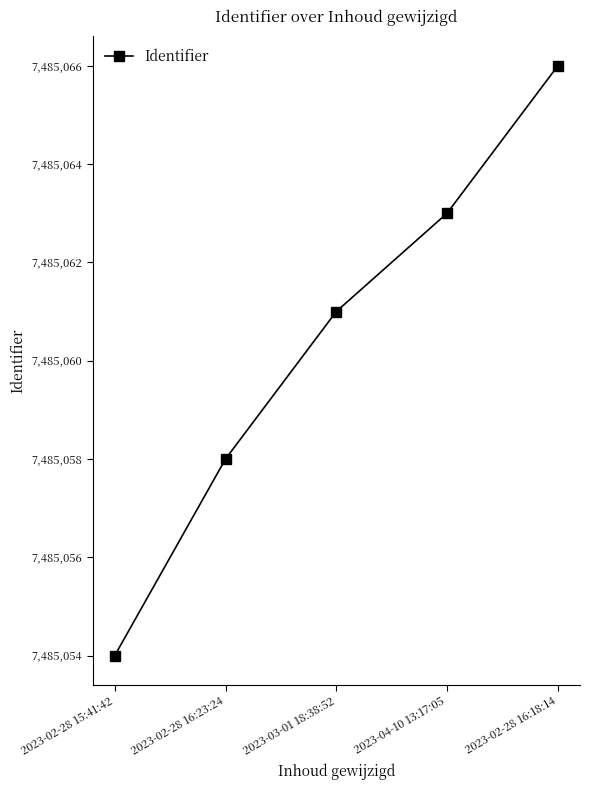

Reading left to right, extract all data points from this chart.

7485054	7485058	7485061	7485063	7485066